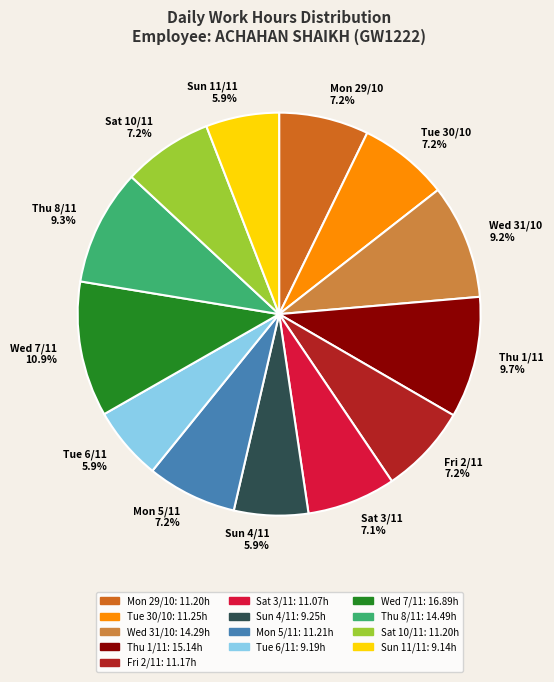

To the nearest percent, what is the average slice percentage?

8%